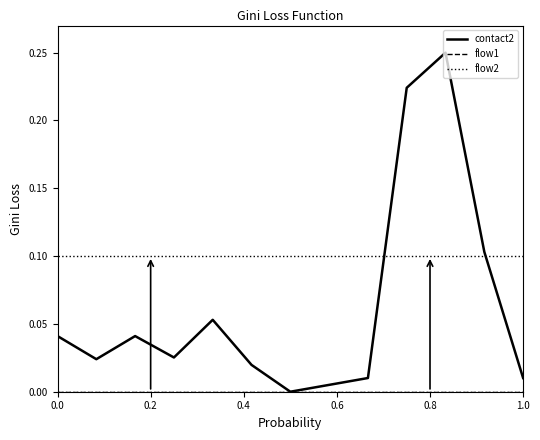

Does the chart have visible grid lines?

No